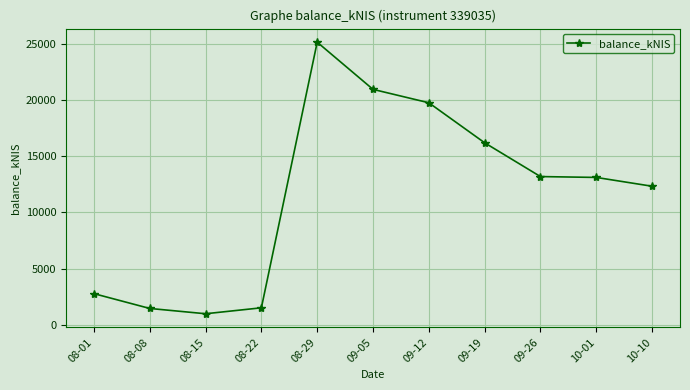

Approximately how many times larger is the value at 08-01 compared to 08-29?

0.1